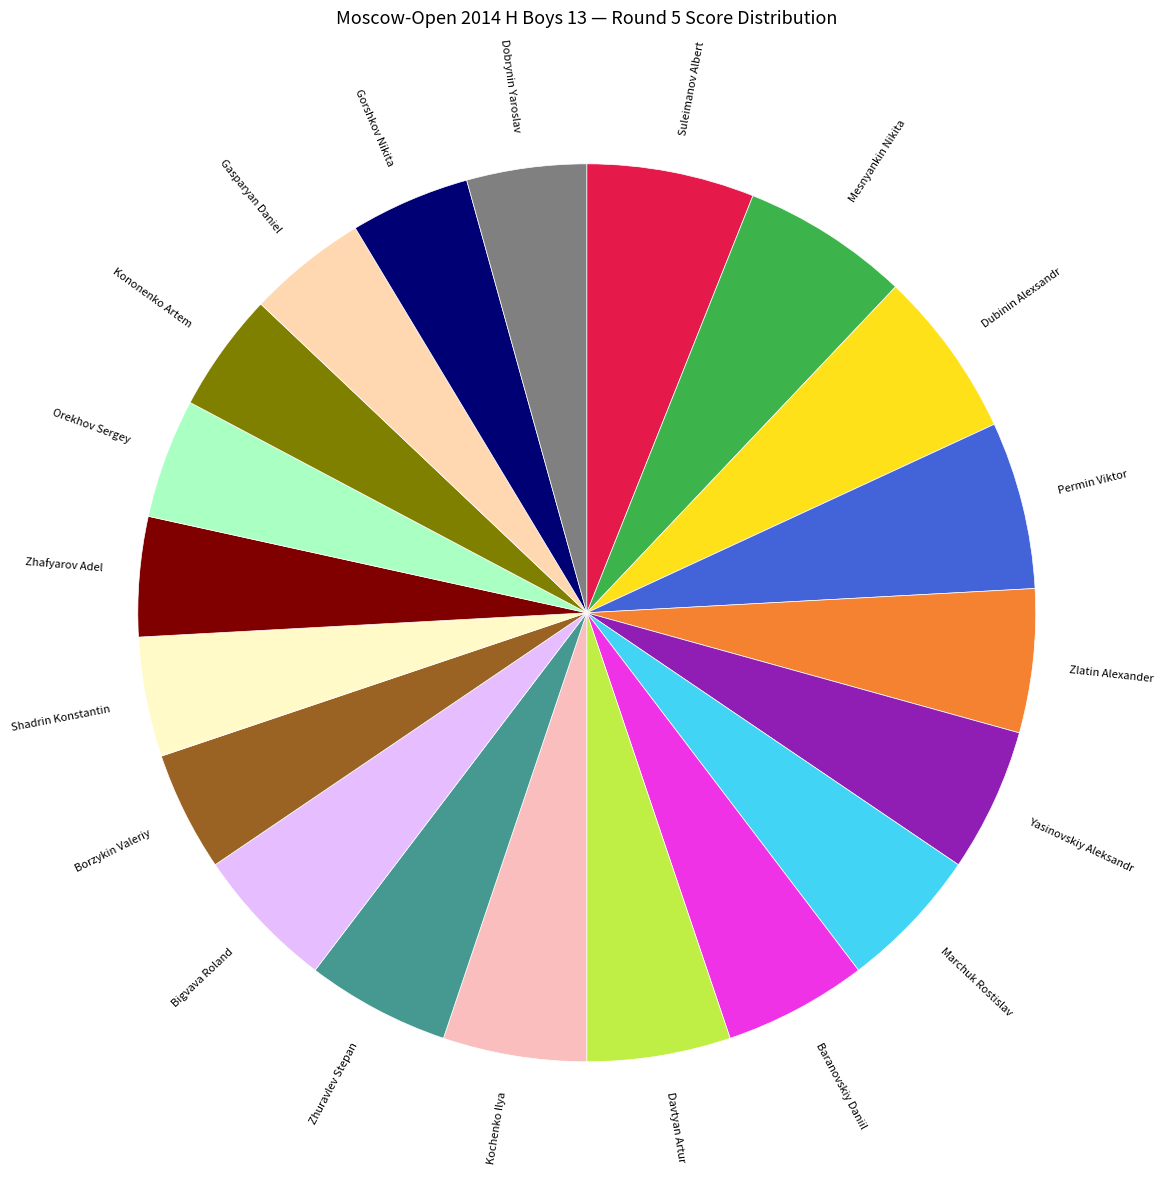

True or false: Borzykin Valeriy accounts for 14% of the total.

False